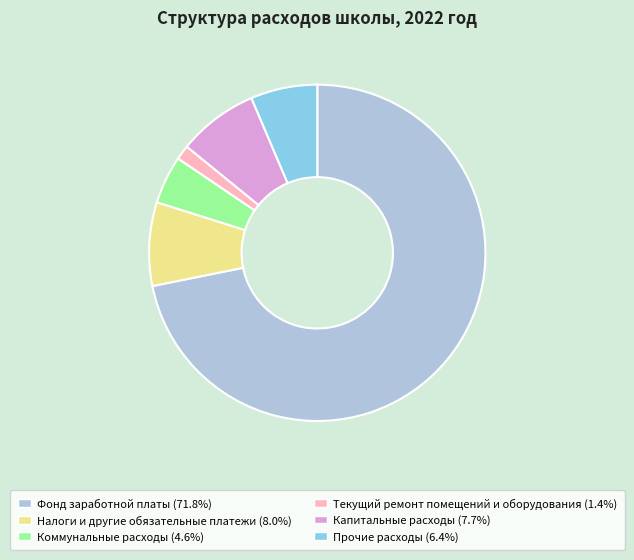

Combined, do Коммунальные расходы and Капитальные расходы account for over 50%?

No